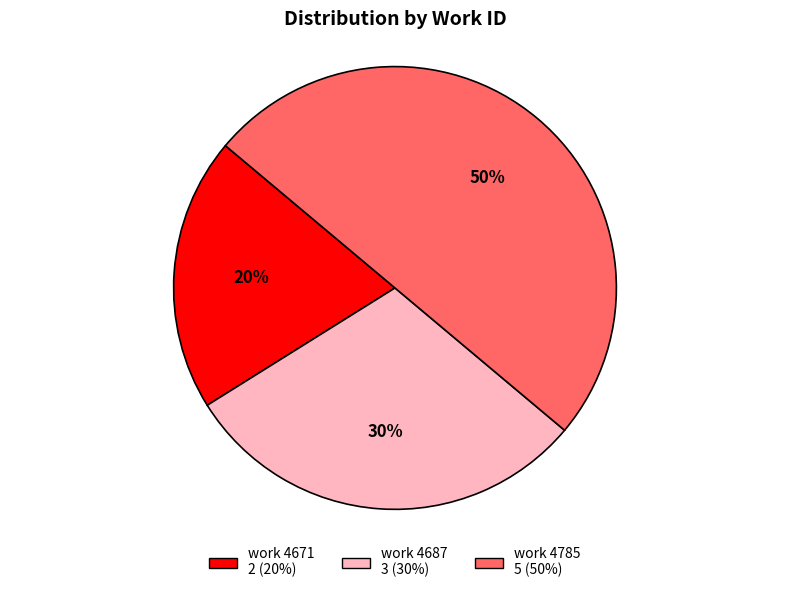

True or false: work 4671 2 (20%) accounts for 20% of the total.

True